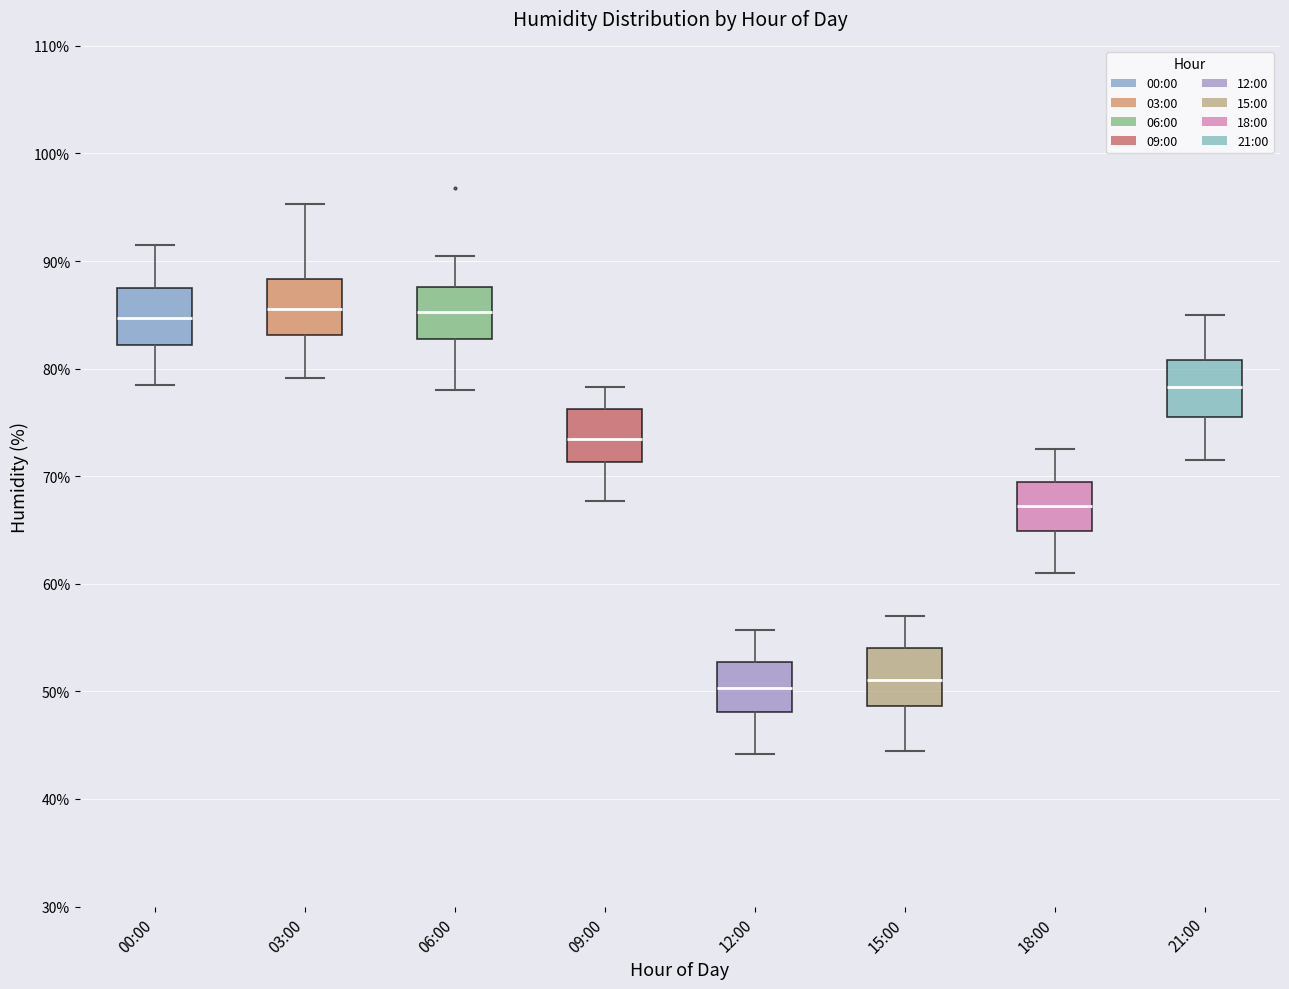

Reading left to right, transcribe this box plot: for each box, give where its median line is, the range the box spans, and where its two whiskers end, as read against the y-axis. The values are not printed on the chart, so give them approximately, as read against the axis.

00:00: median 85, box 82 to 87, whiskers 79 to 92
03:00: median 86, box 83 to 88, whiskers 79 to 95
06:00: median 85, box 83 to 88, whiskers 78 to 91
09:00: median 74, box 71 to 76, whiskers 68 to 78
12:00: median 50, box 48 to 53, whiskers 44 to 56
15:00: median 51, box 49 to 54, whiskers 45 to 57
18:00: median 67, box 65 to 69, whiskers 61 to 73
21:00: median 78, box 75 to 81, whiskers 72 to 85